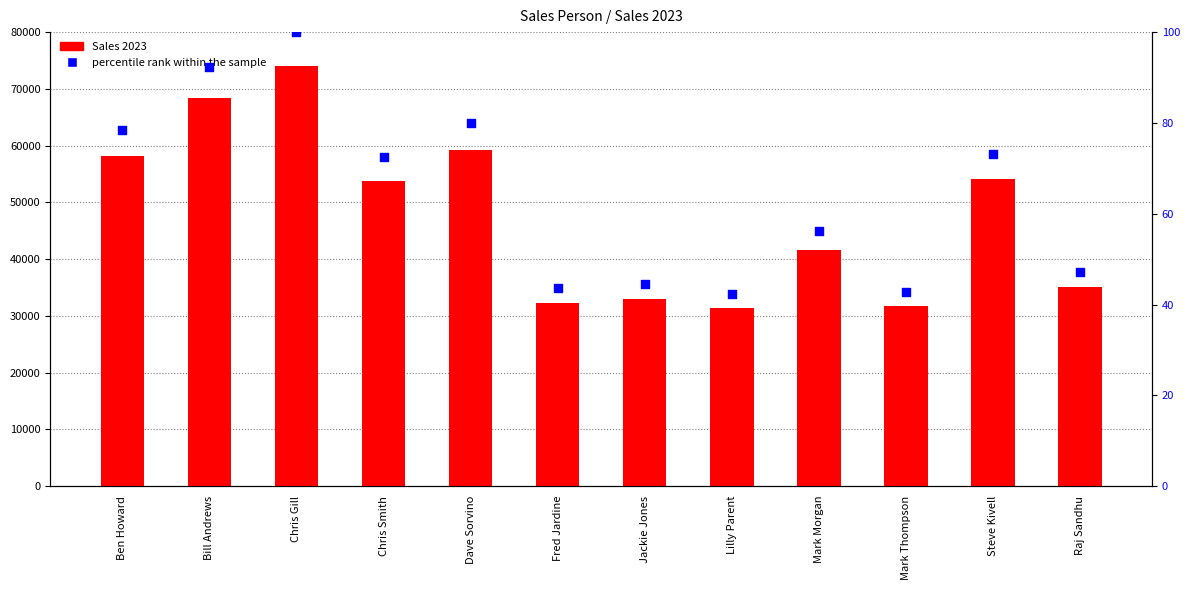

Which series has the largest total across all categories?

Sales 2023